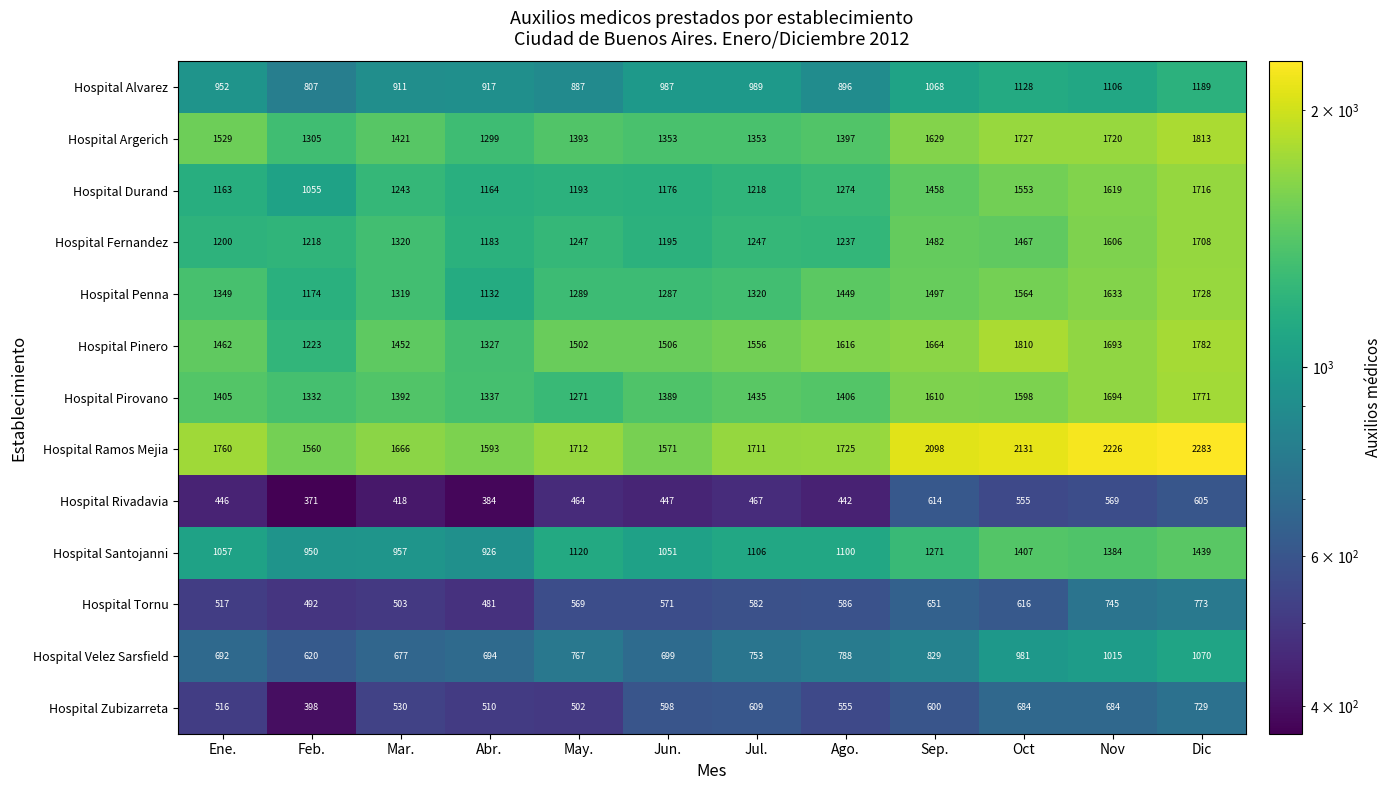

The Hospital Pinero series shows 2370 at Jun.. True or false?

False